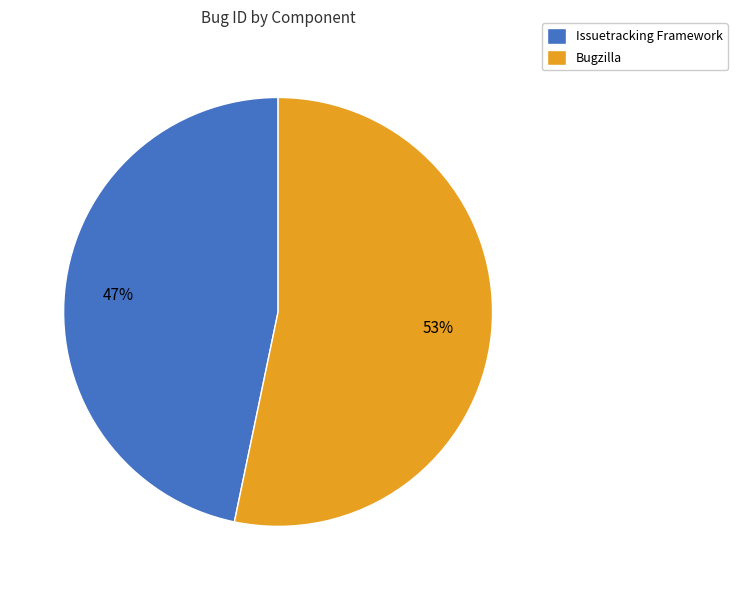

Combined, do Bugzilla and Issuetracking Framework account for over 50%?

Yes